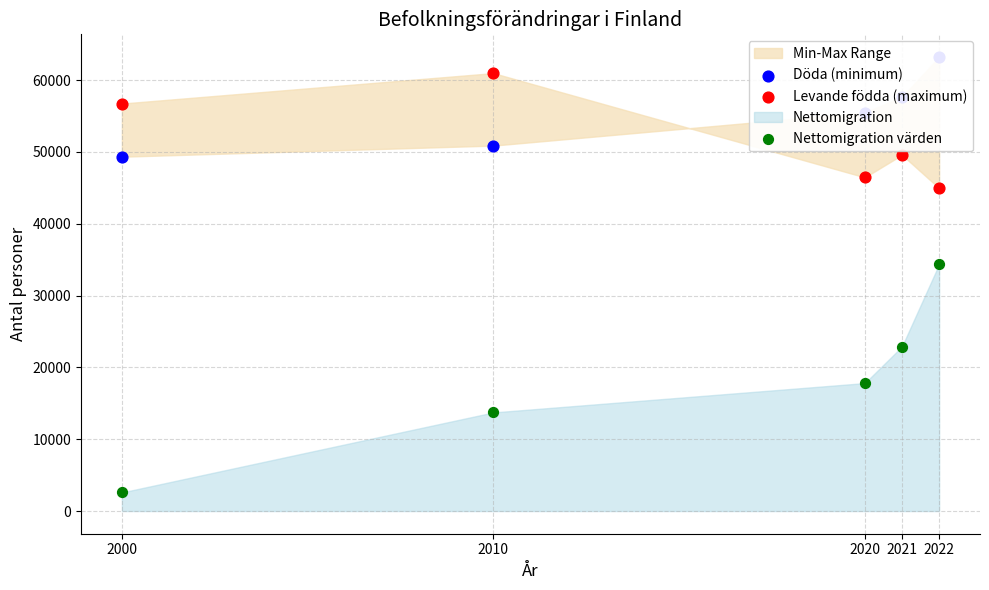

Which series has the largest Y range (max minus min)?

Nettomigration värden